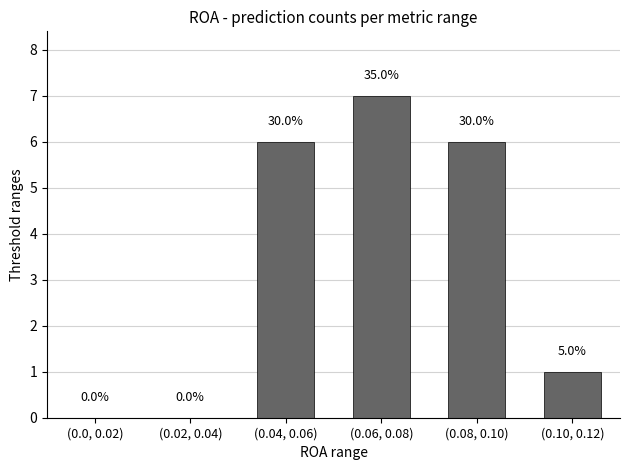

Are the bars horizontal?

No